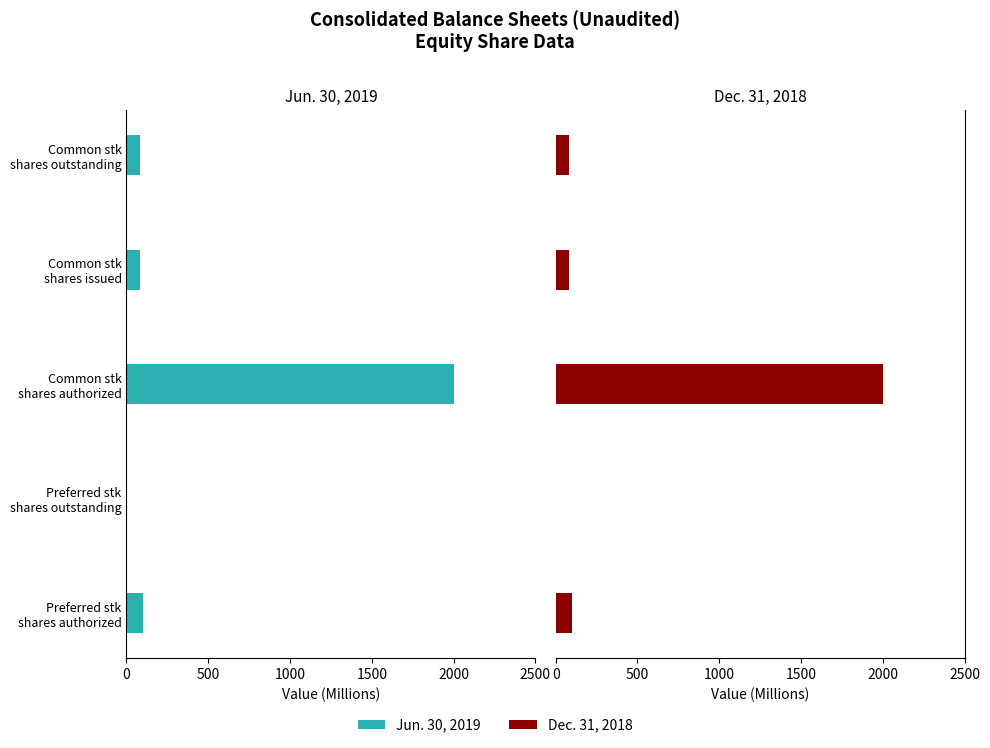

Which series has the widest spread of values?

Jun. 30, 2019